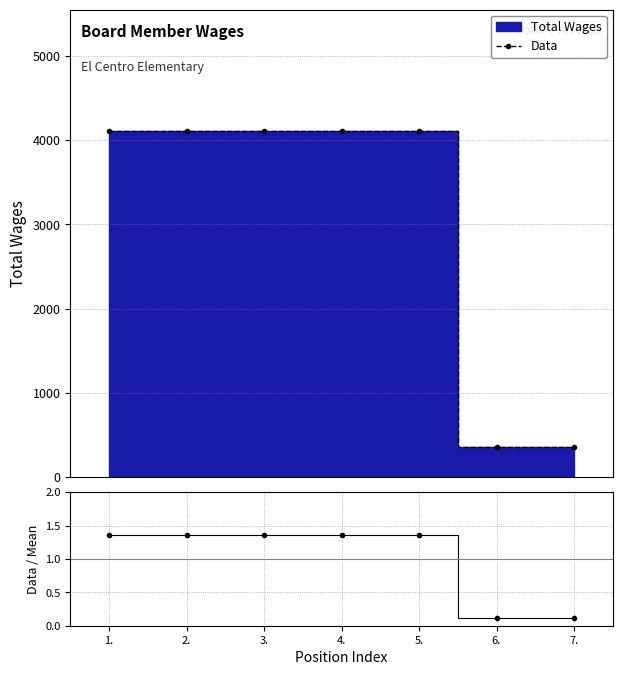

Is it true that the value at 2. is 2800?

False